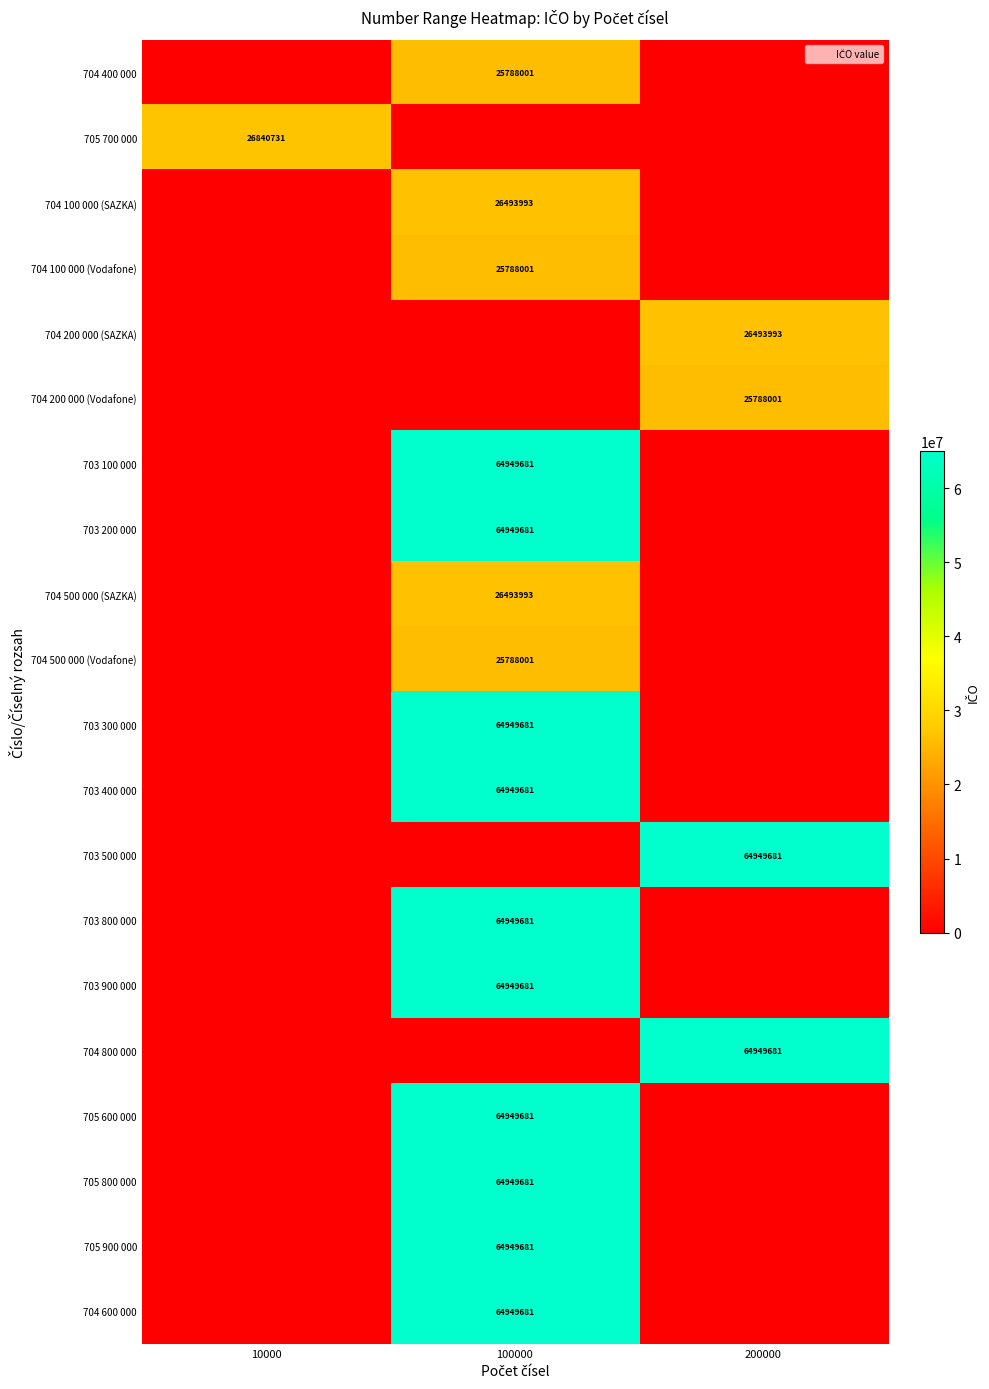

The 704 500 000 (Vodafone) series shows 25788001 at 100000. True or false?

True